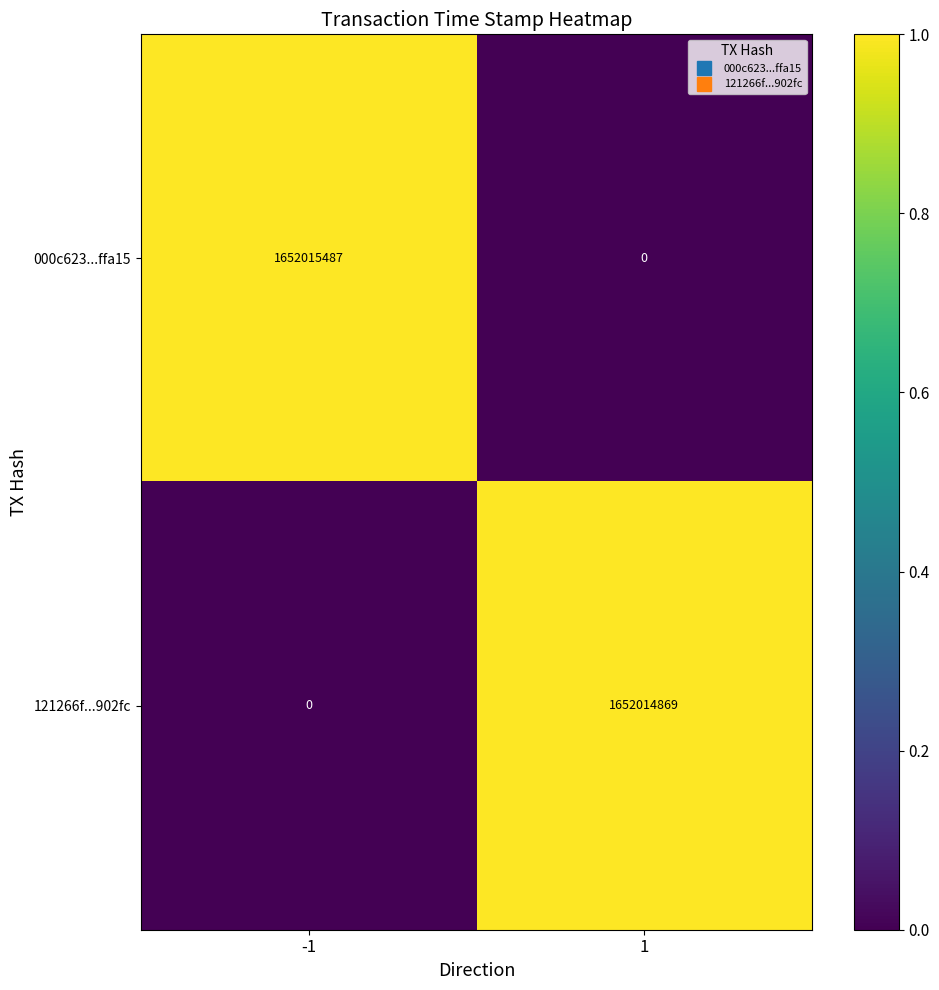

What is the total value across all series at -1?

1652015487